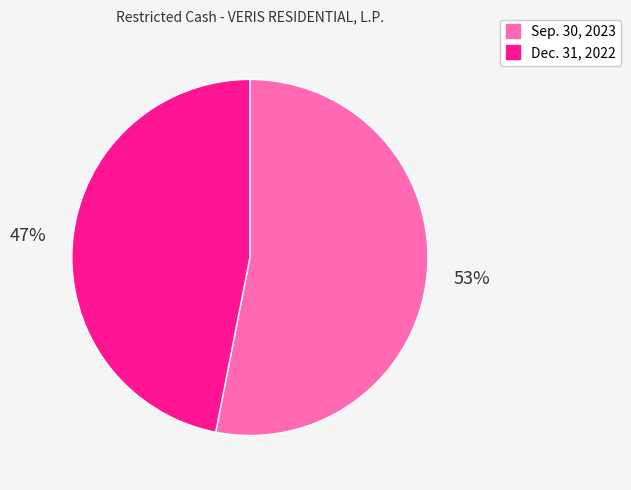

To the nearest percent, what portion does Dec. 31, 2022 represent?

47%